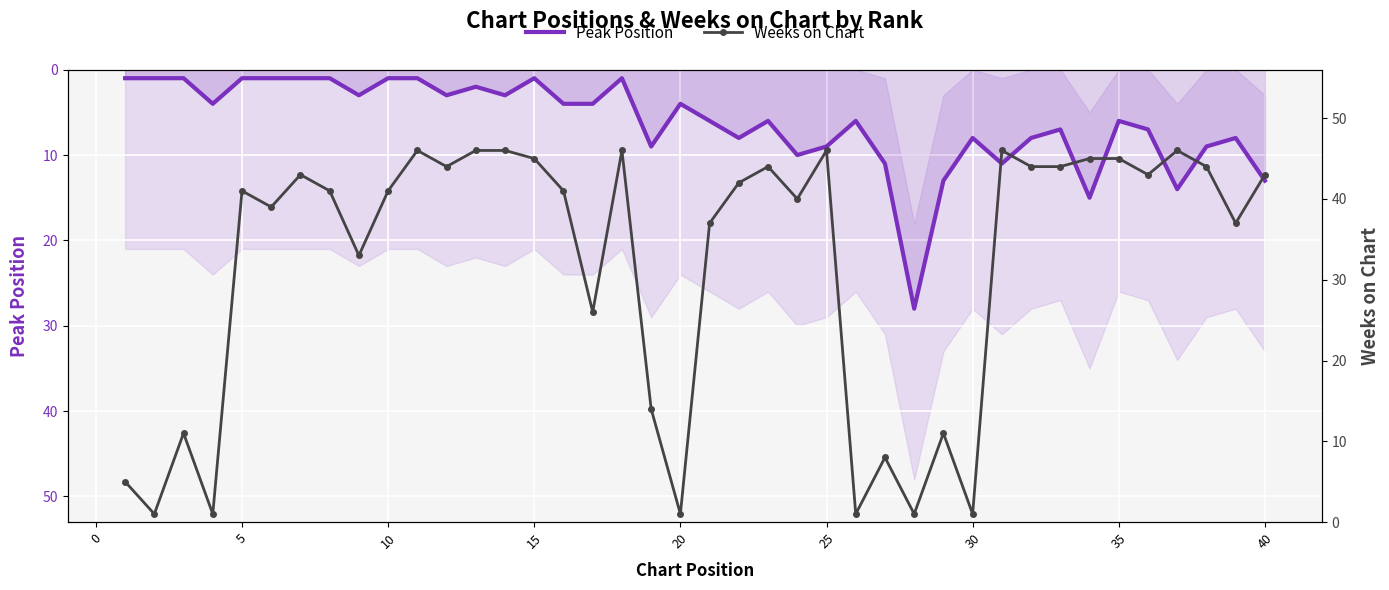

How many intersections are there between Weeks on Chart and Peak Position?

6